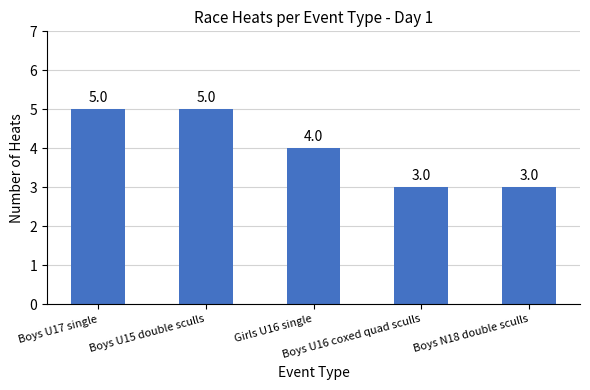

Count the number of data series in this chart.

1